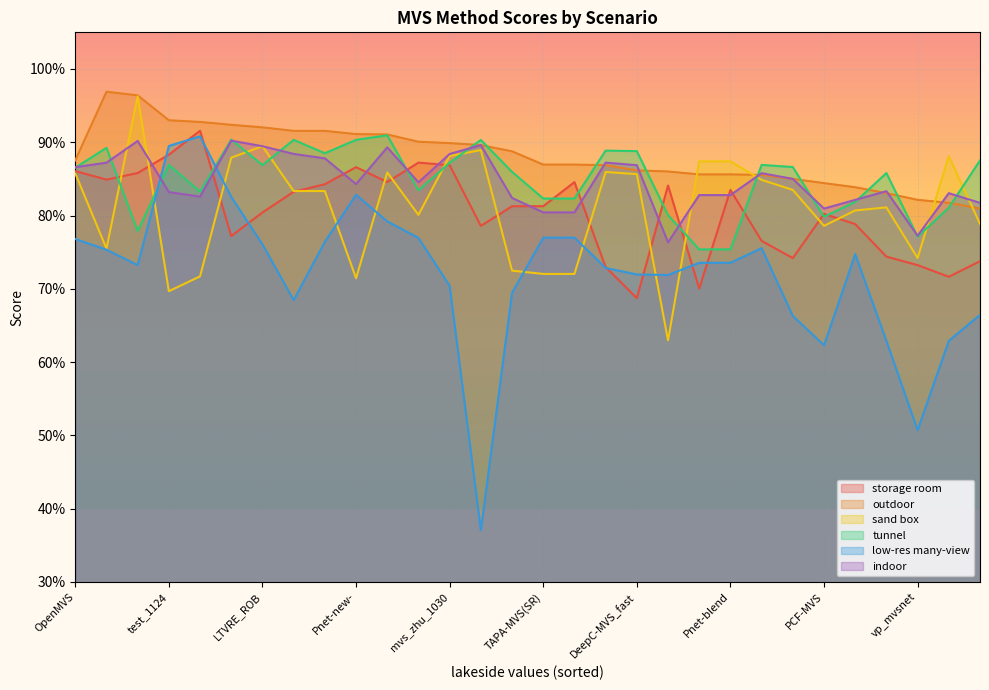

True or false: outdoor and storage room intersect in this chart.

False